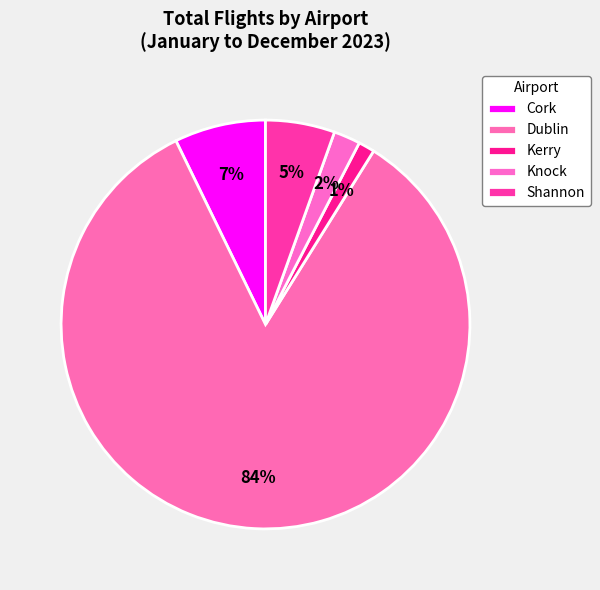

Rank the categories by value from highest to lowest.

Dublin, Cork, Shannon, Knock, Kerry